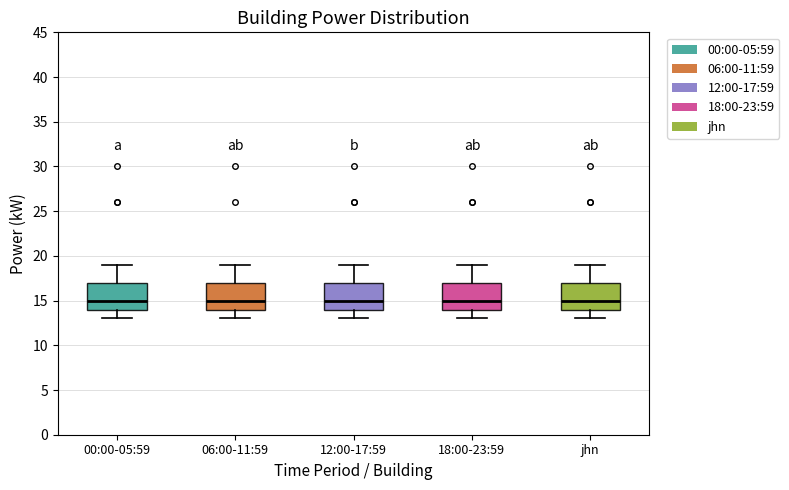

Reading left to right, transcribe this box plot: for each box, give where its median line is, the range the box spans, and where its two whiskers end, as read against the y-axis. The values are not printed on the chart, so give them approximately, as read against the axis.

00:00-05:59: median 15, box 14 to 17, whiskers 13 to 19
06:00-11:59: median 15, box 14 to 17, whiskers 13 to 19
12:00-17:59: median 15, box 14 to 17, whiskers 13 to 19
18:00-23:59: median 15, box 14 to 17, whiskers 13 to 19
jhn: median 15, box 14 to 17, whiskers 13 to 19